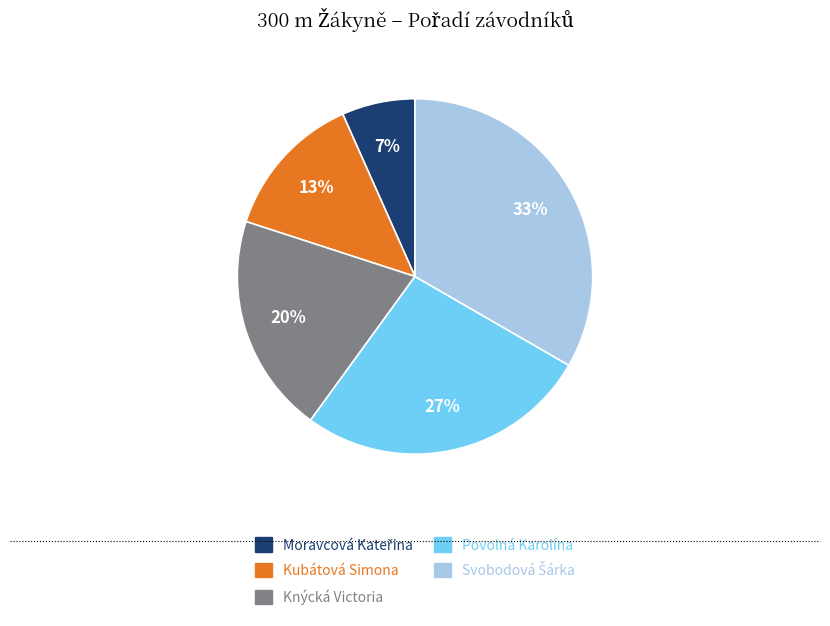

Is there a majority slice in this chart?

No